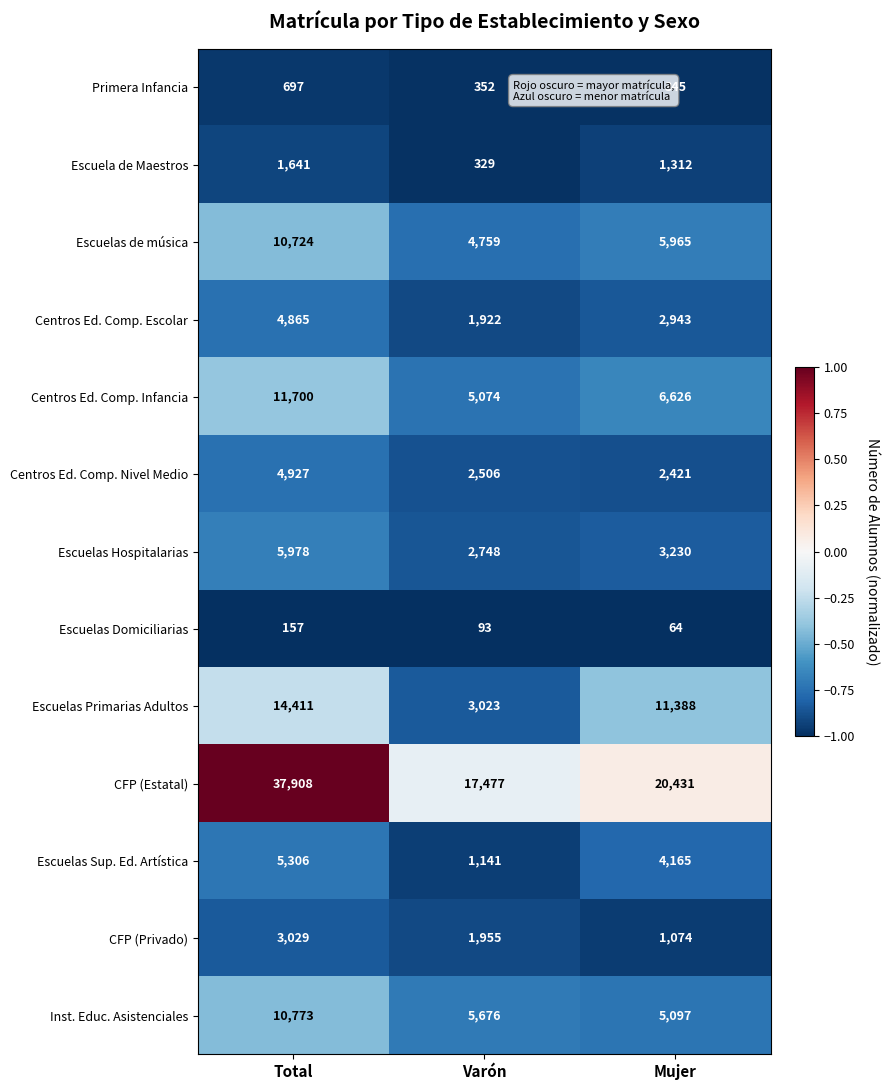

The value of Escuela de Maestros at Varón is 158. True or false?

False